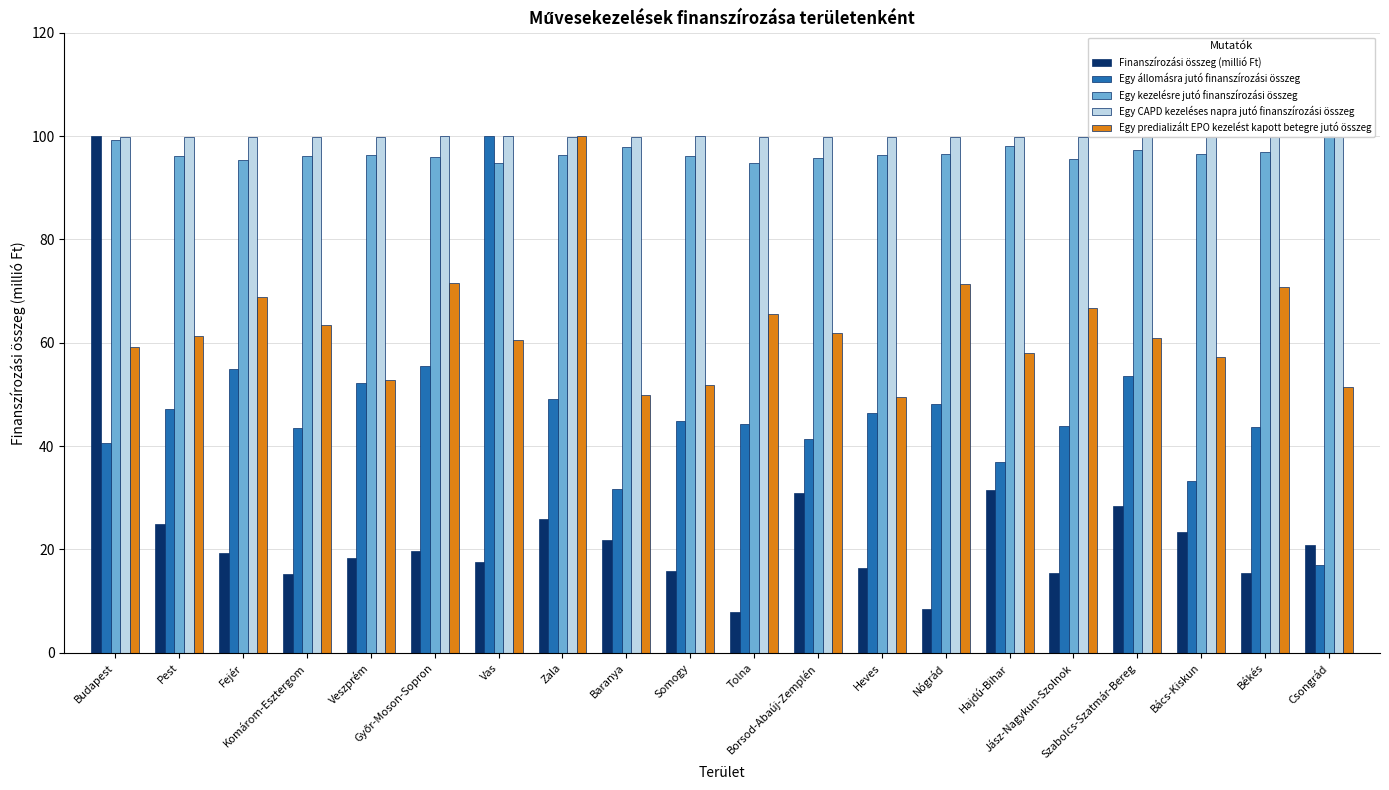

What is the average value of the Egy kezelésre jutó finanszírozási összeg series?

96.6